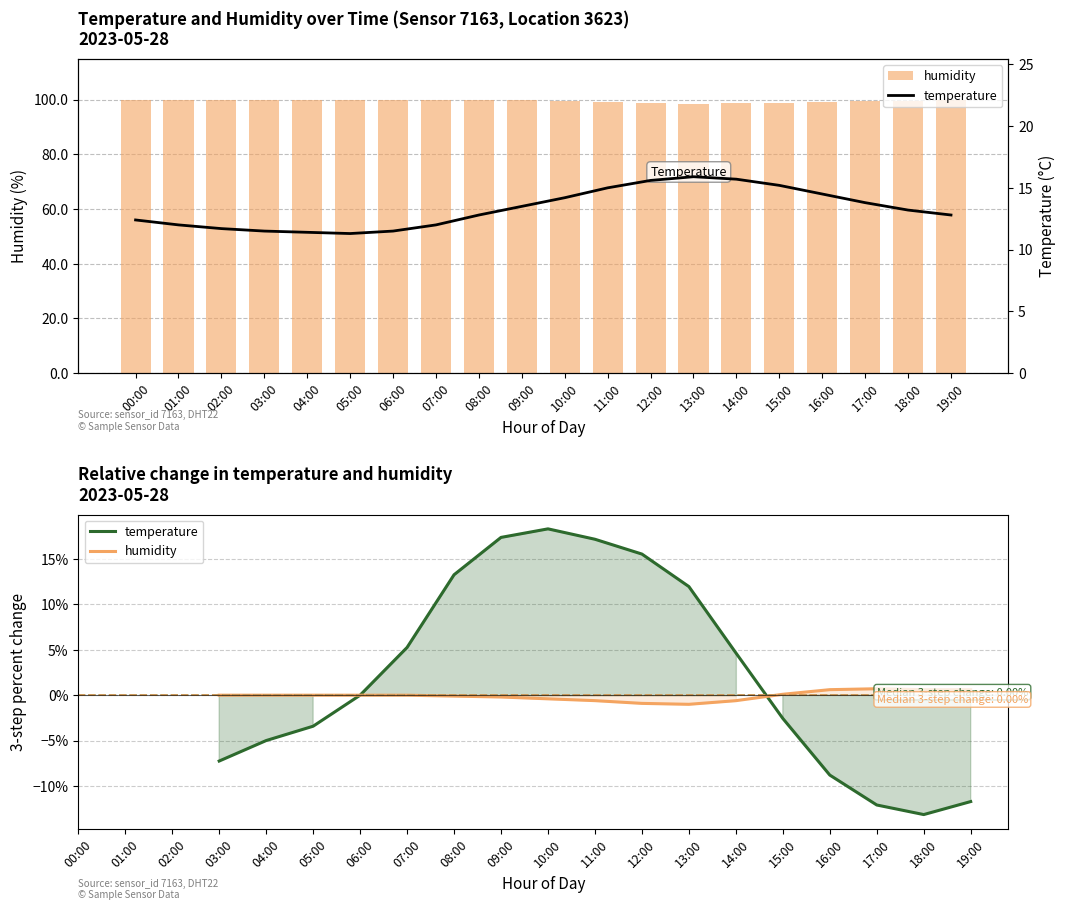

What is the label of the 9th bar from the left?

08:00